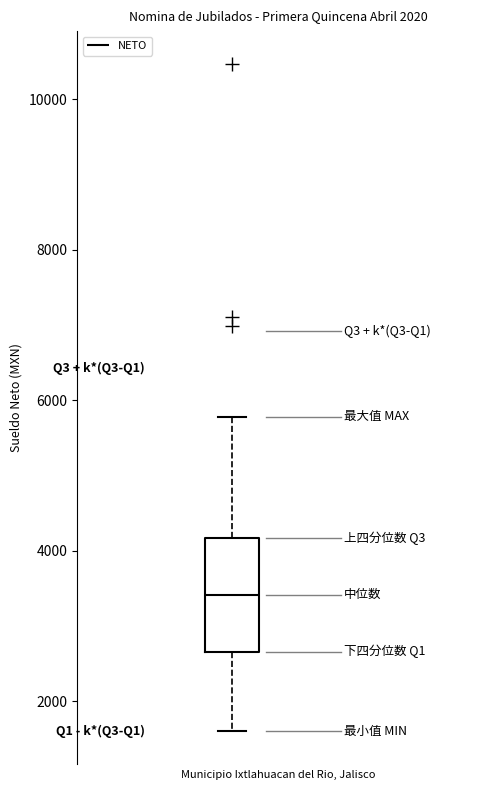

Read this box plot against the y-axis: the position of the median line, the range covered by the box, and the ends of both whiskers. The values are not printed on the chart, so give them approximately, as read against the axis.

median 3400, box 2600 to 4200, whiskers 1600 to 5800